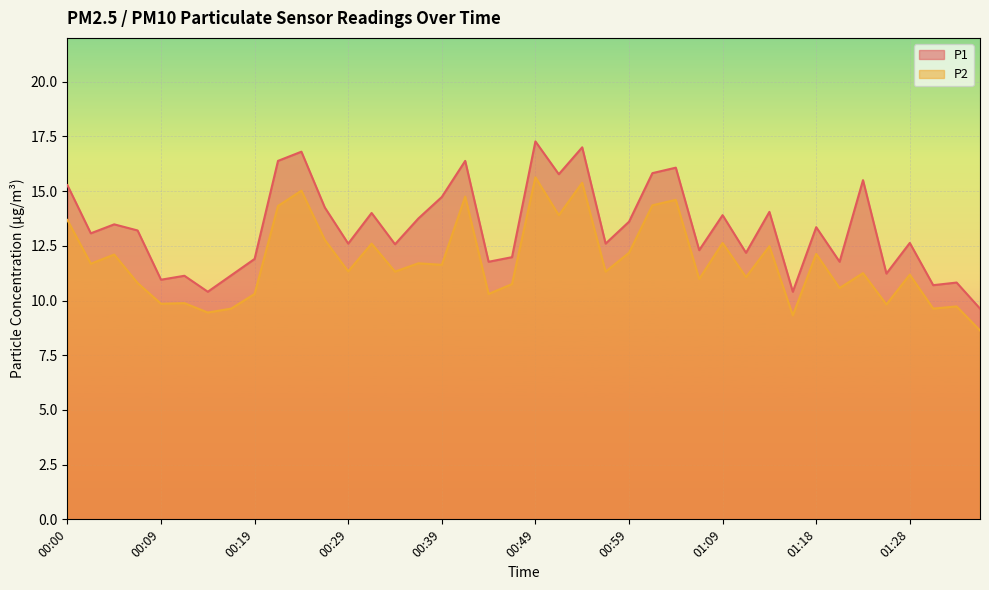

True or false: P2 has a value of 12.5 at 01:13.

True